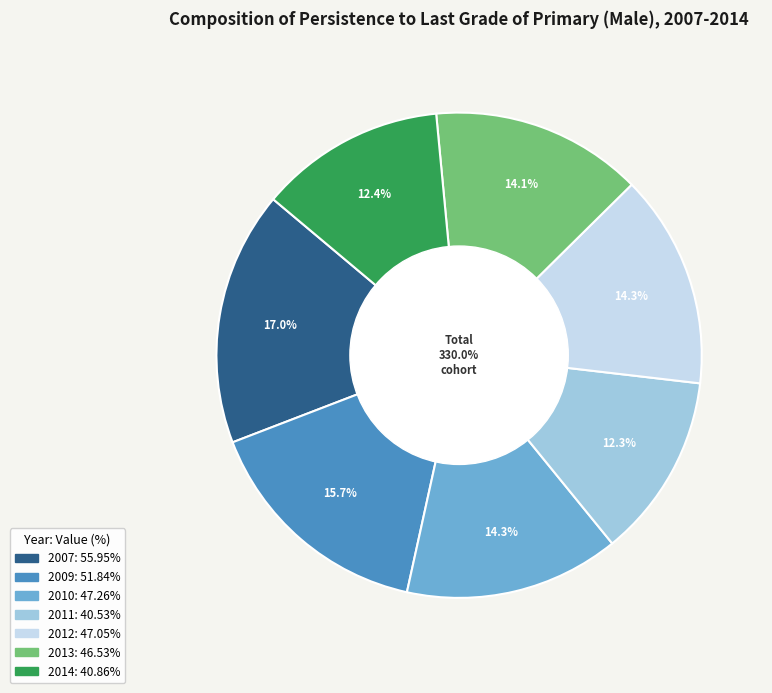

What is the smallest slice in the pie chart?

2011